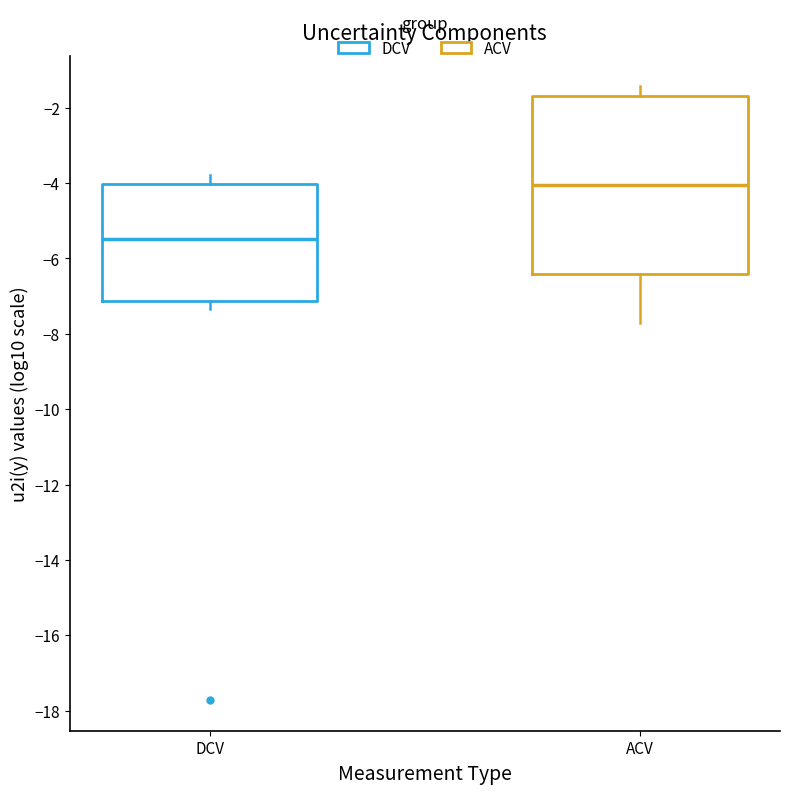

Which box has the lowest median line?

DCV